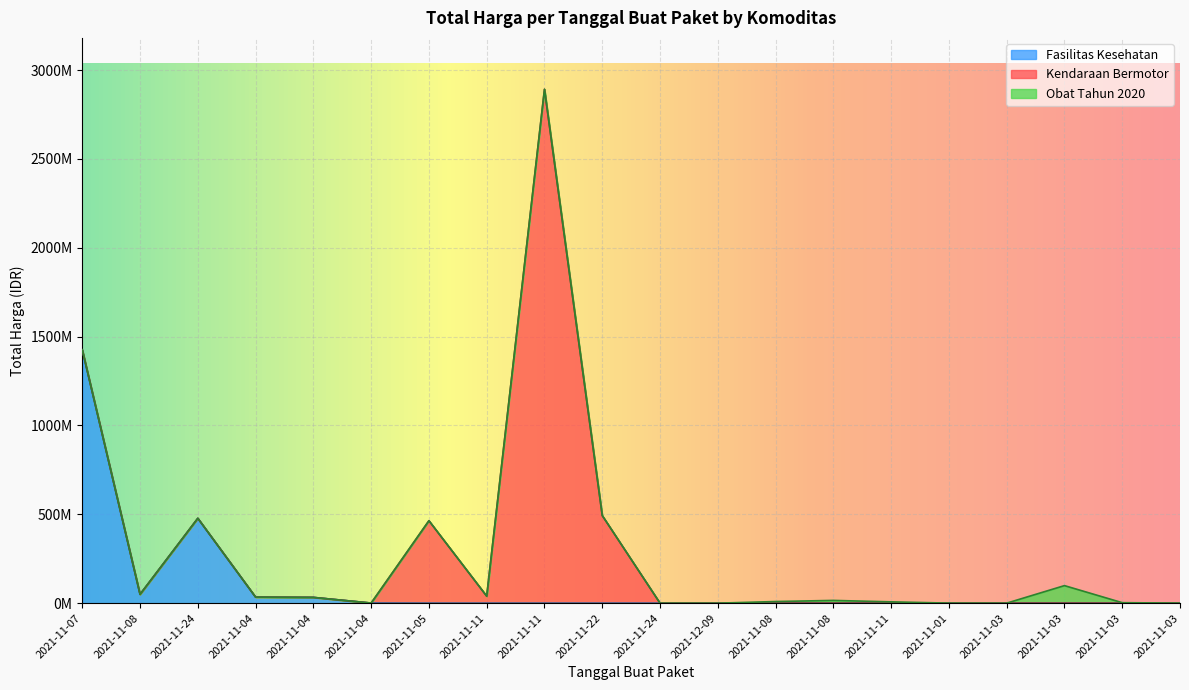

Reading right to left, extract all data points from this chart.

265000	2772000	98772570	78000	333600	7401240	15513960	9180000	0	0	493000000	2892122000	39440000	464002100	577875	32441200	34000000	477600000	49730040	1425867900